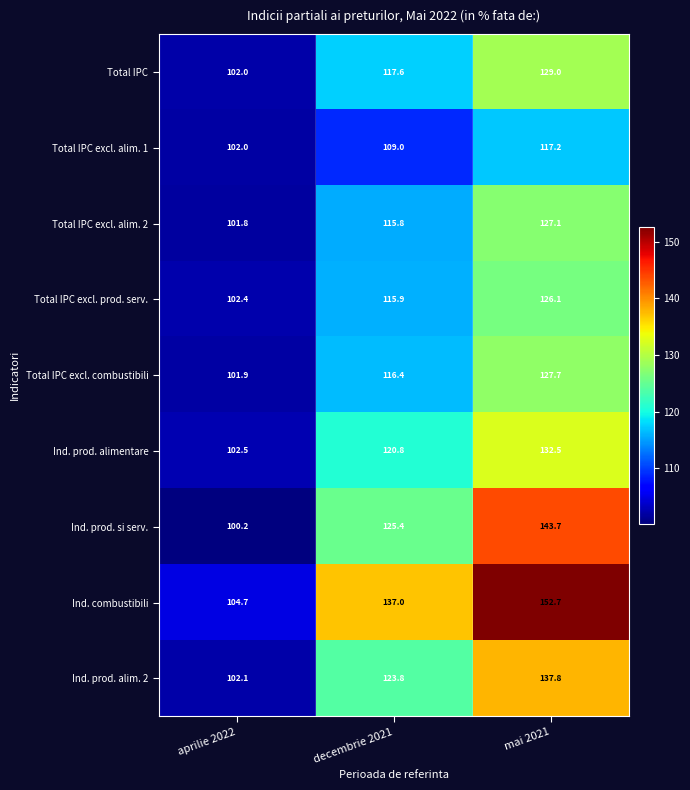

At how many categories does at least one series exceed 104?

3